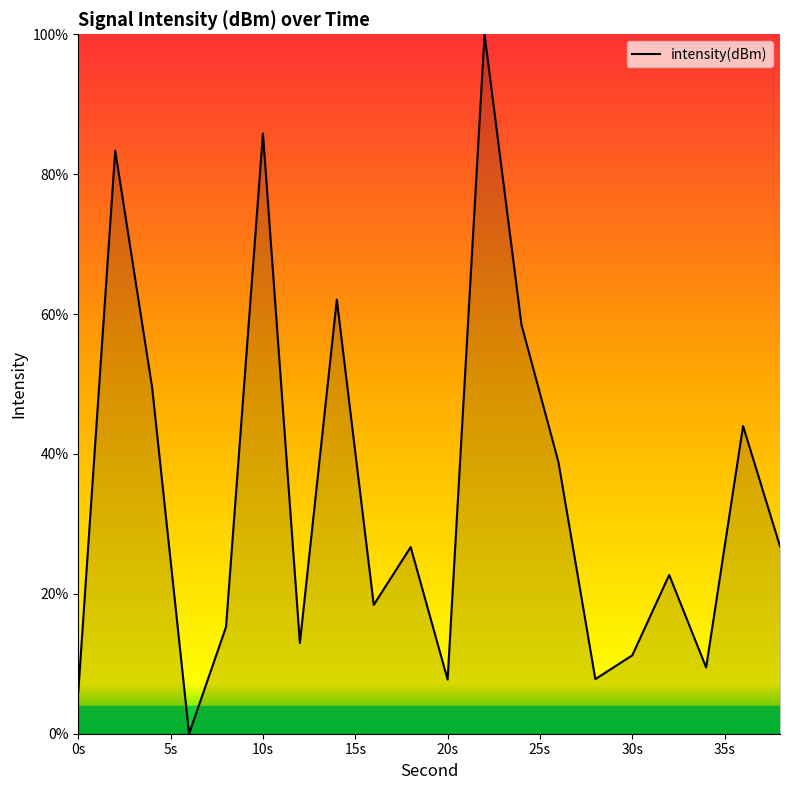

True or false: there are more than 0 points higher than both neighbors.

True